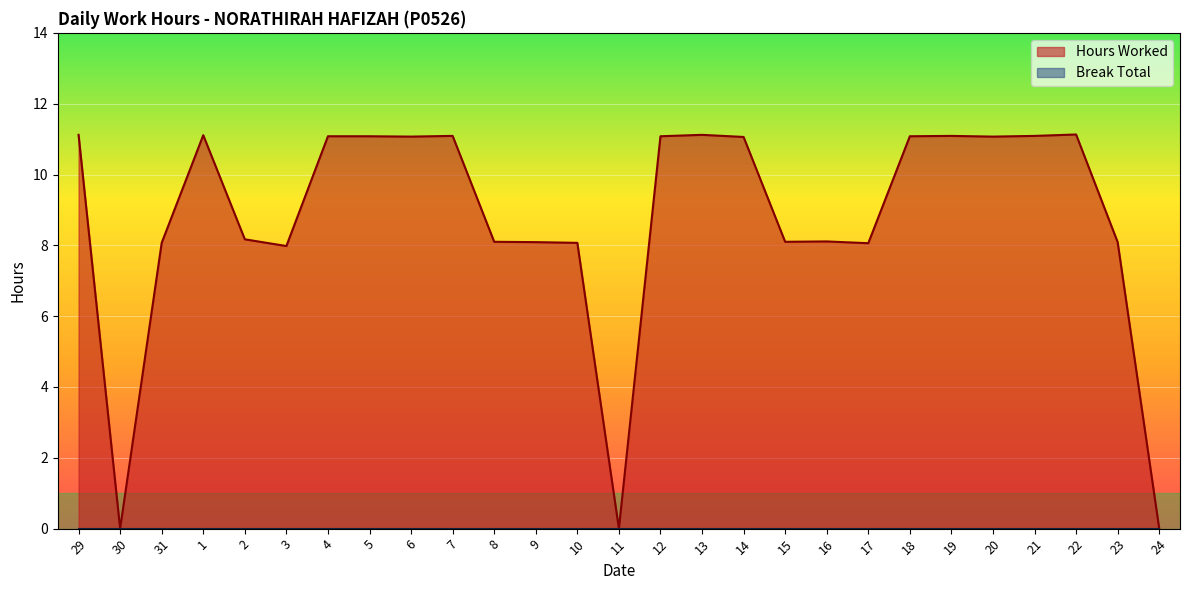

What position from the right is 24?

1